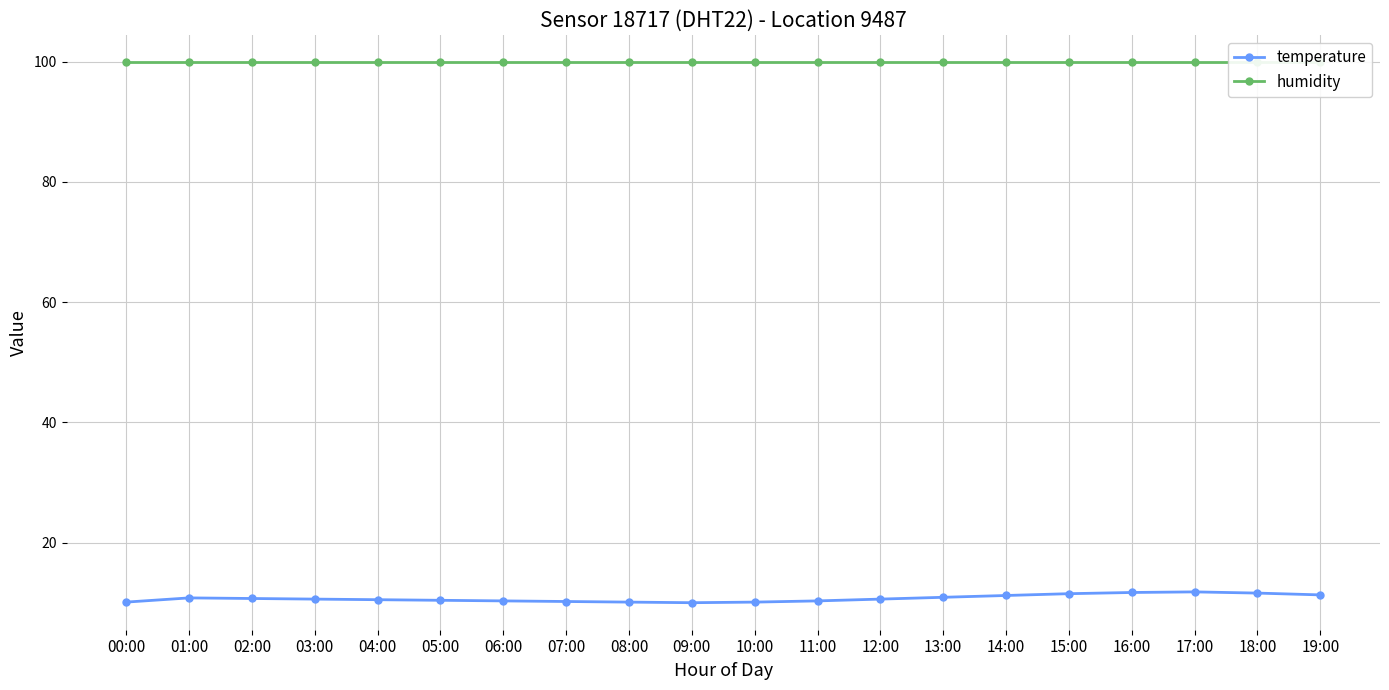

How many lines are shown in the chart?

2